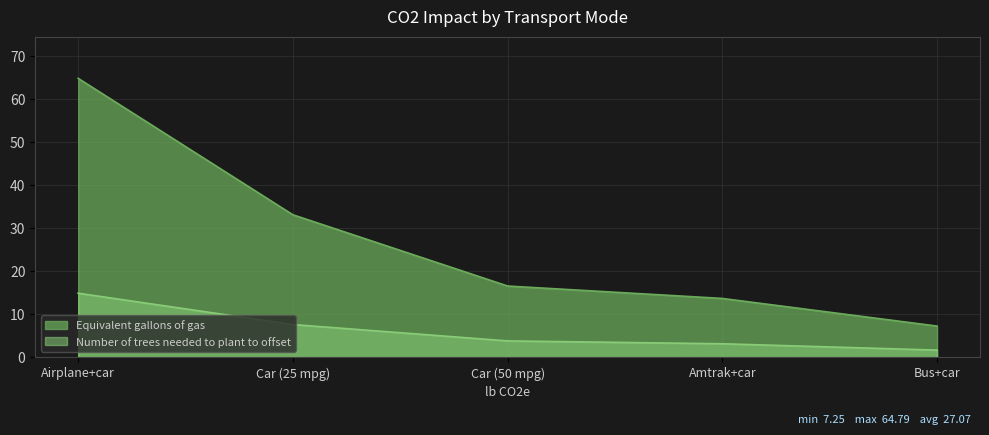

True or false: Equivalent gallons of gas and Number of trees needed to plant to offset intersect in this chart.

False